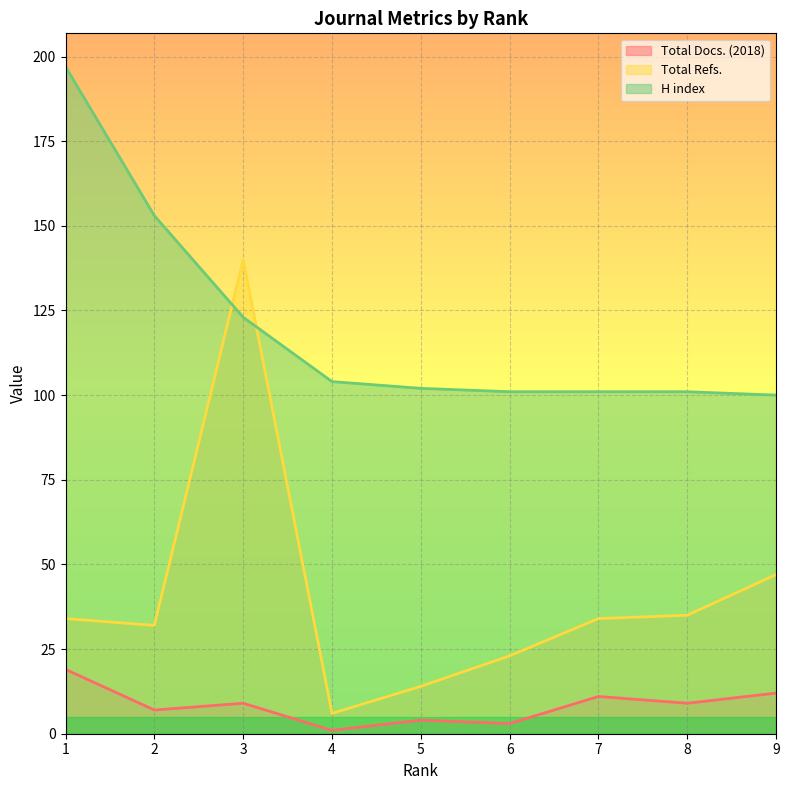

Reading right to left, transcribe all the data shown in this chart.

Total Docs. (2018): 12	9	11	3	4	1	9	7	19
Total Refs.: 47	35	34	23	14	6	140	32	34
H index: 100	101	101	101	102	104	123	153	197